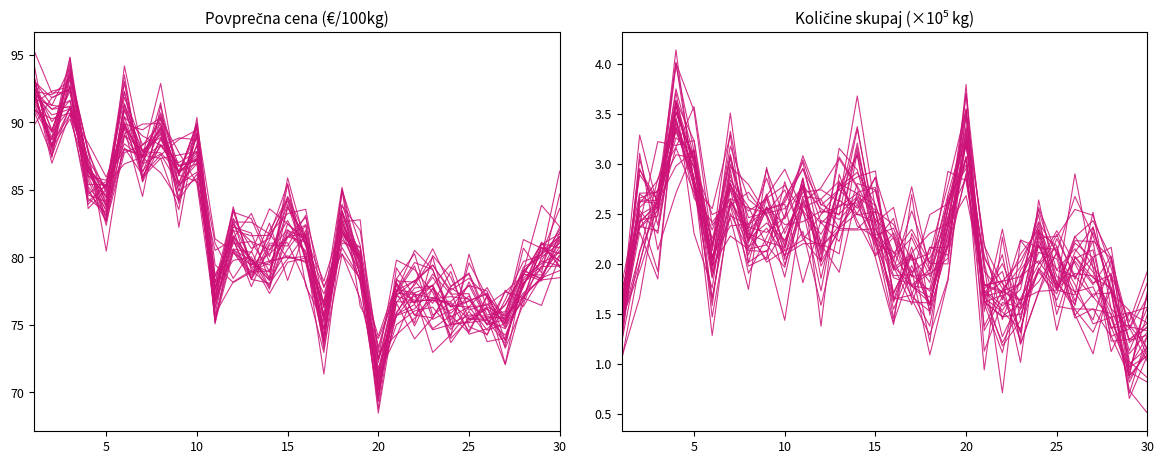

Reading left to right, transcribe all the data shown in this chart.

Povprečna cena: 93.0	89.3	93.6	88.0	83.8	89.9	89.4	90.4	85.5	88.9	76.9	80.5	79.8	77.3	79.6	79.9	73.9	82.8	78.1	69.3	79.2	77.1	77.9	73.7	75.6	76.3	73.4	79.1	78.3	80.2
Količine skupaj: 1.5	2.4	2.6	3.7	3.1	2.1	2.4	2.4	2.7	2.9	2.5	2.3	2.6	3.4	2.3	2.1	2.3	1.9	2.2	3.2	2.0	1.3	1.7	2.0	2.2	1.5	1.7	1.7	1.5	1.1